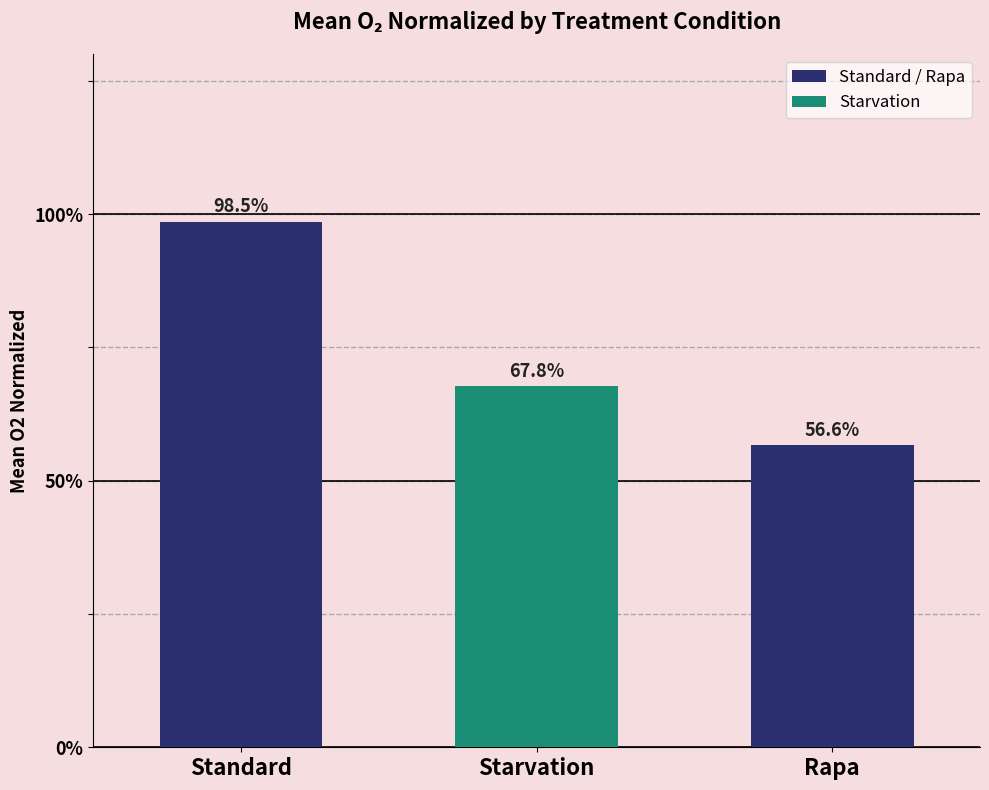

Are the bars grouped side by side (vs. stacked)?

No